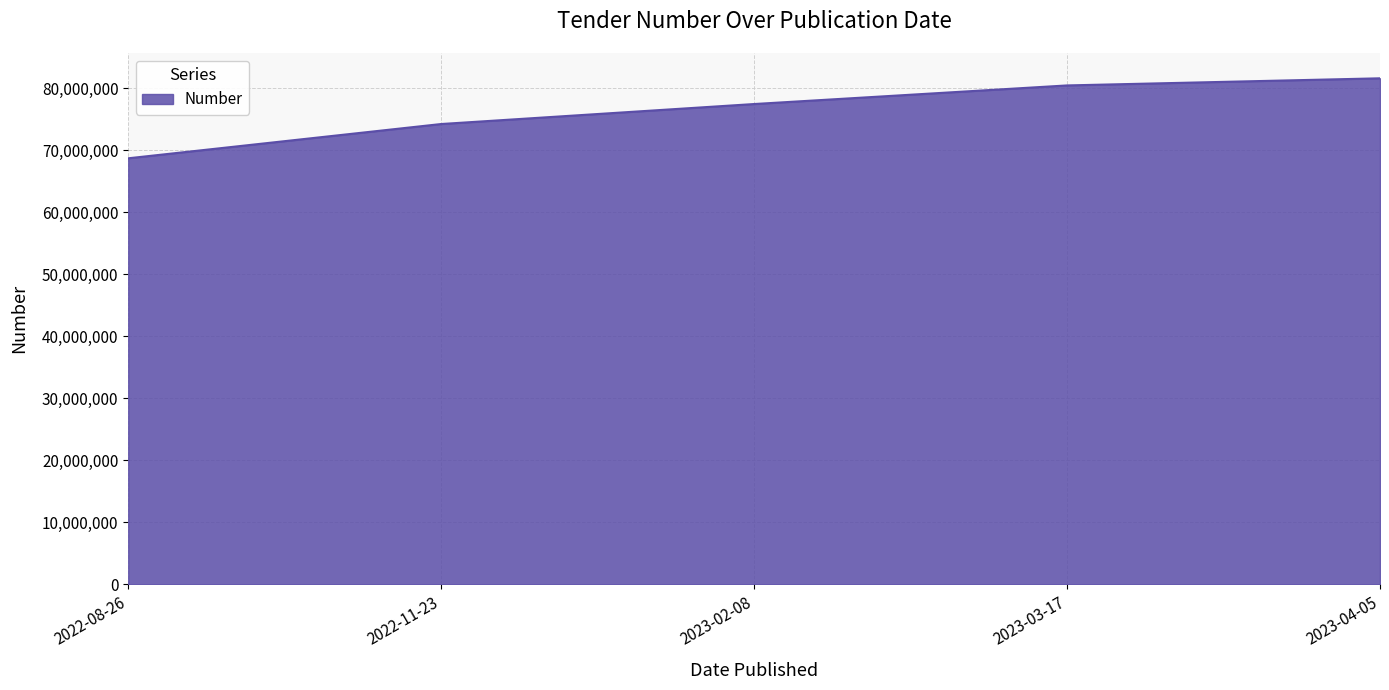

What is the change in value from 2022-08-26 to 2023-04-05?

+12889863